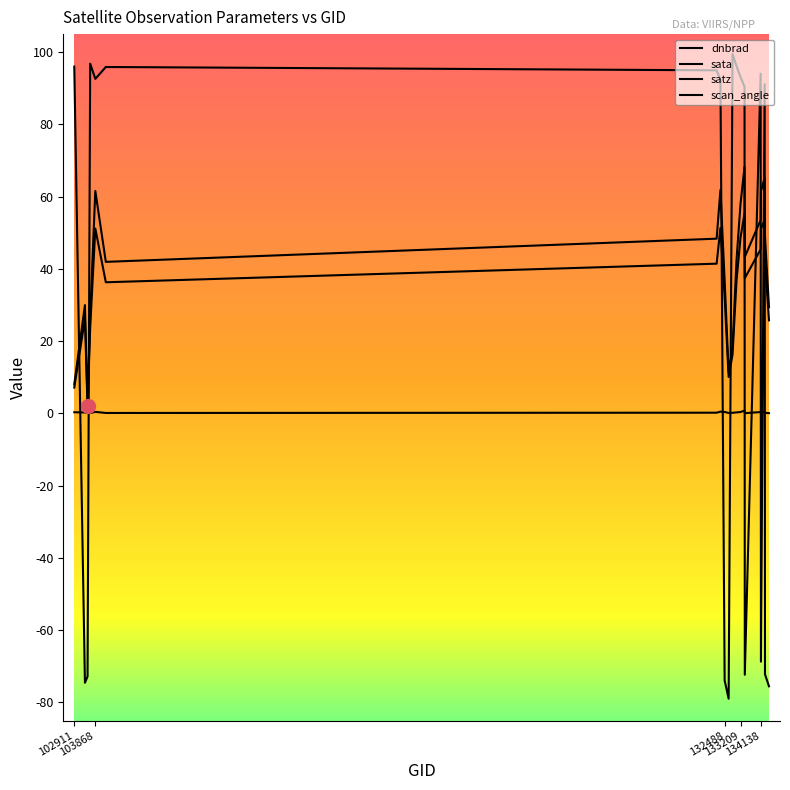

Reading left to right, transcribe all the data shown in this chart.

dnbrad: 0.3	0.3	0.2	0.1	0.4	0.1	0.2	0.5	0.4	0.1	0.2	0.3	0.4	0.8	0.1	0.4	0.4	0.3	0.2	0.1
sata: 96.0	-74.5	-72.8	96.8	92.6	95.9	95.0	92.4	-73.9	-79.0	99.5	96.1	93.1	90.4	-72.3	94.0	-68.7	91.1	-72.2	-75.5
satz: 8.1	30.0	2.1	26.9	61.6	42.0	48.4	61.9	36.8	11.4	18.5	42.4	58.0	68.3	43.3	53.5	61.5	65.3	48.9	29.4
scan_angle: 7.2	26.3	1.9	23.7	51.2	36.3	41.5	51.3	32.1	10.1	16.3	36.7	48.7	55.4	37.4	45.4	51.1	53.6	41.9	25.8